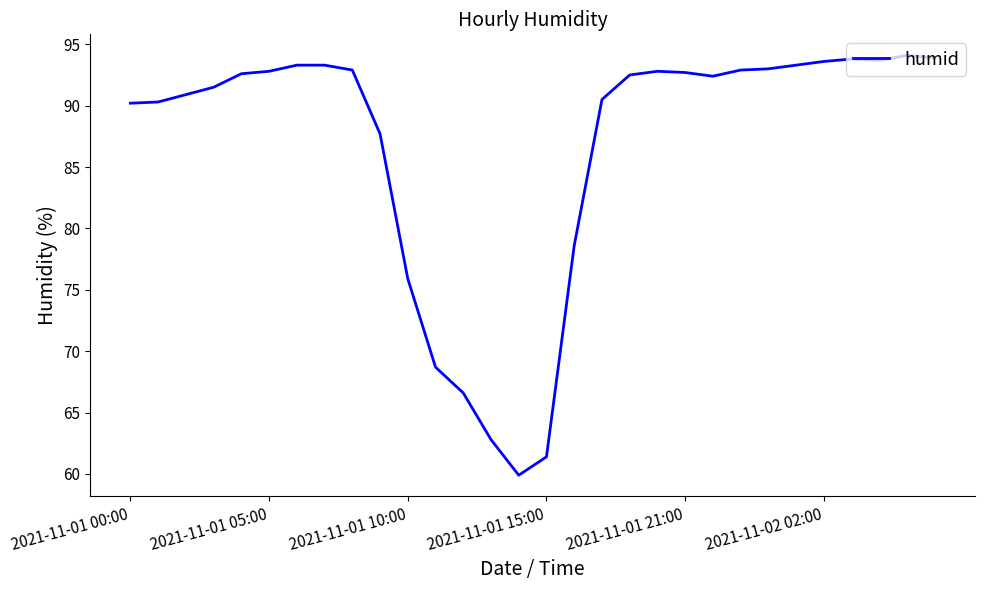

What is the greatest value displayed?

94.1